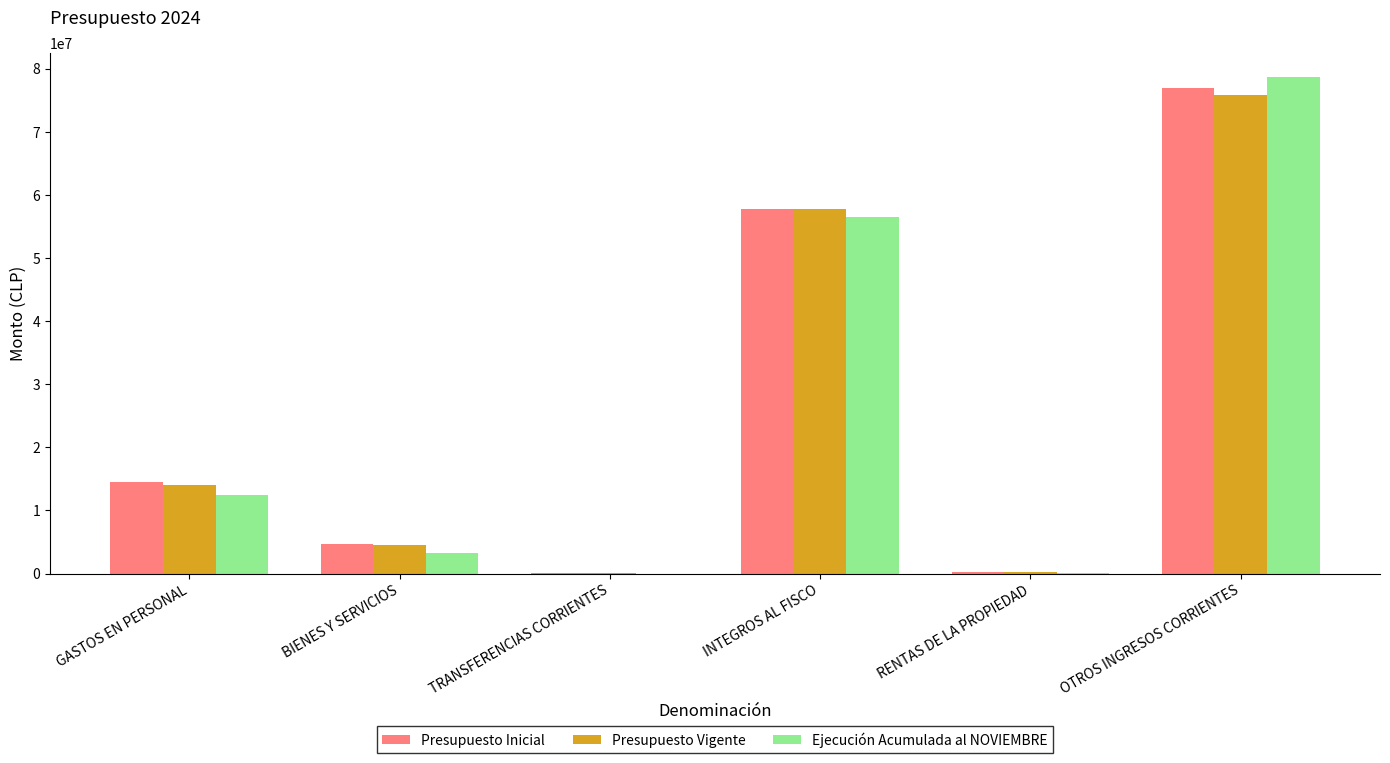

How many groups of bars are there?

6